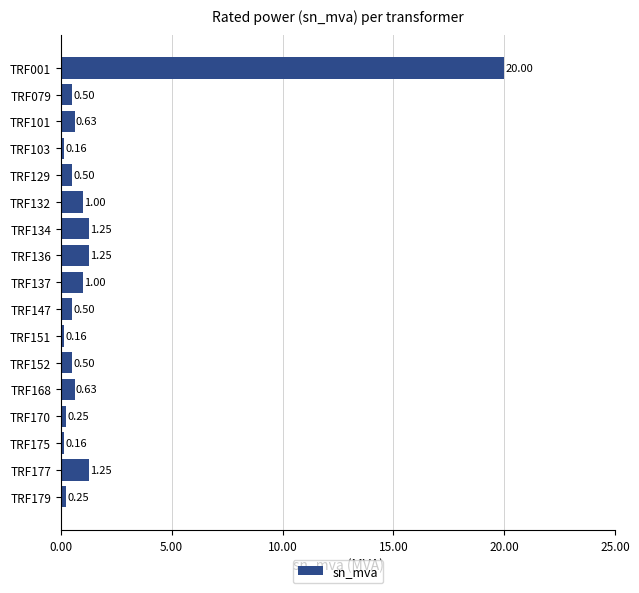

What is the change in value from TRF134 to TRF151?

-1.1